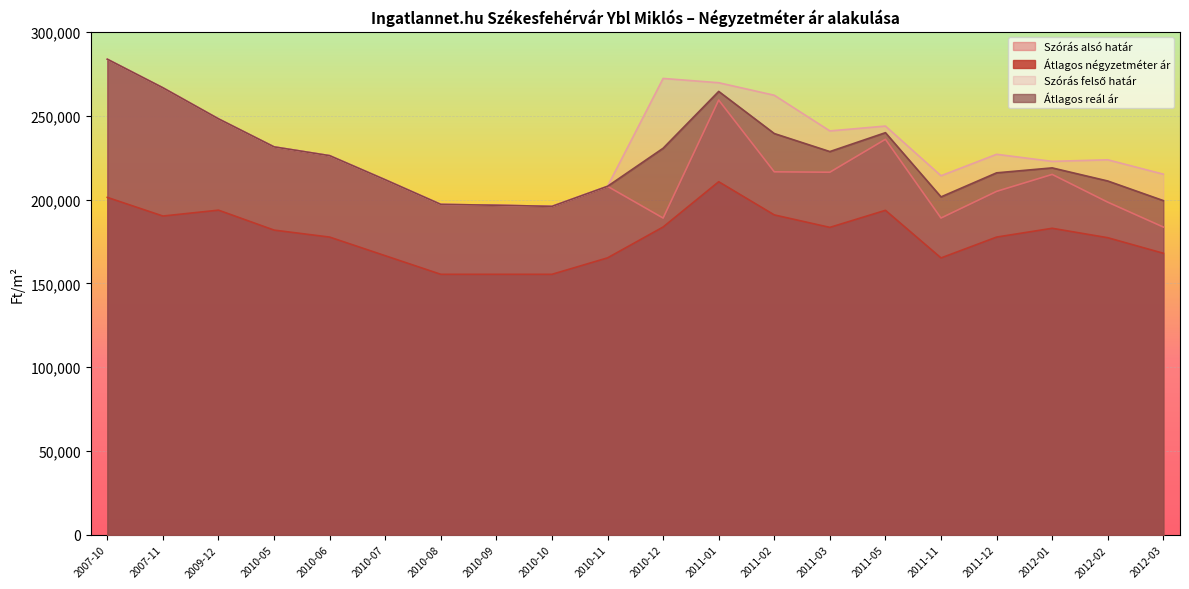

True or false: Átlagos négyzetméter ár and Átlagos reál ár cross at least once.

False